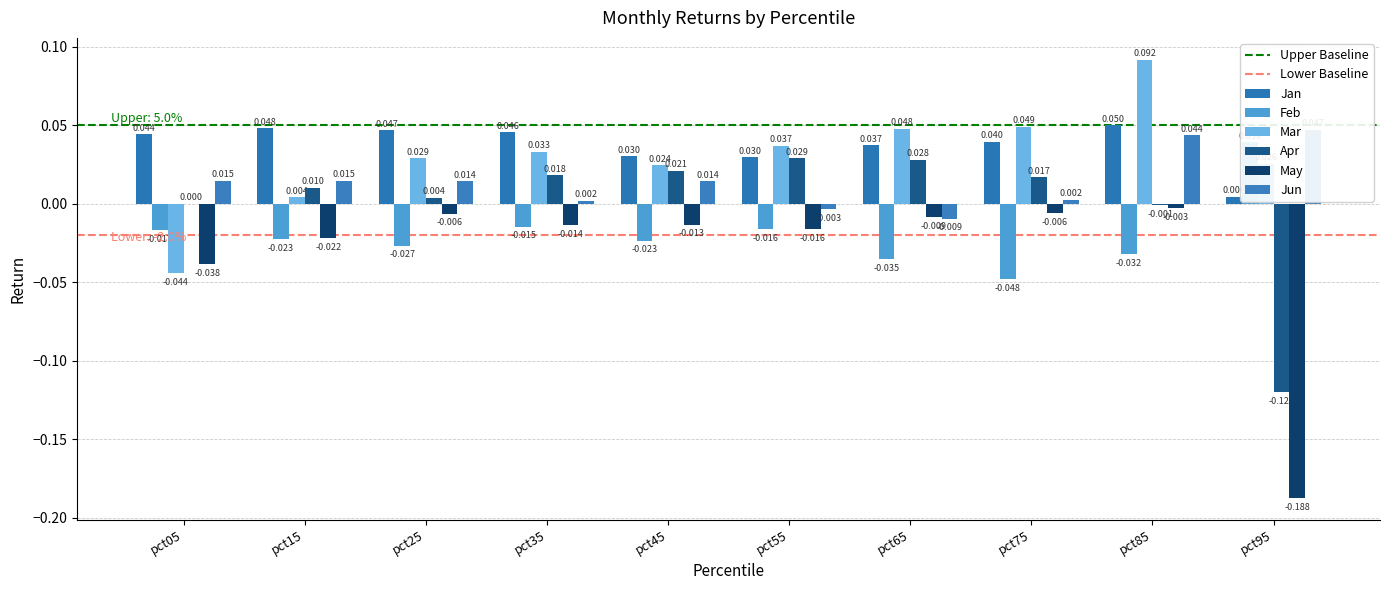

What are all the series names shown in the legend?

Jan, Feb, Mar, Apr, May, Jun